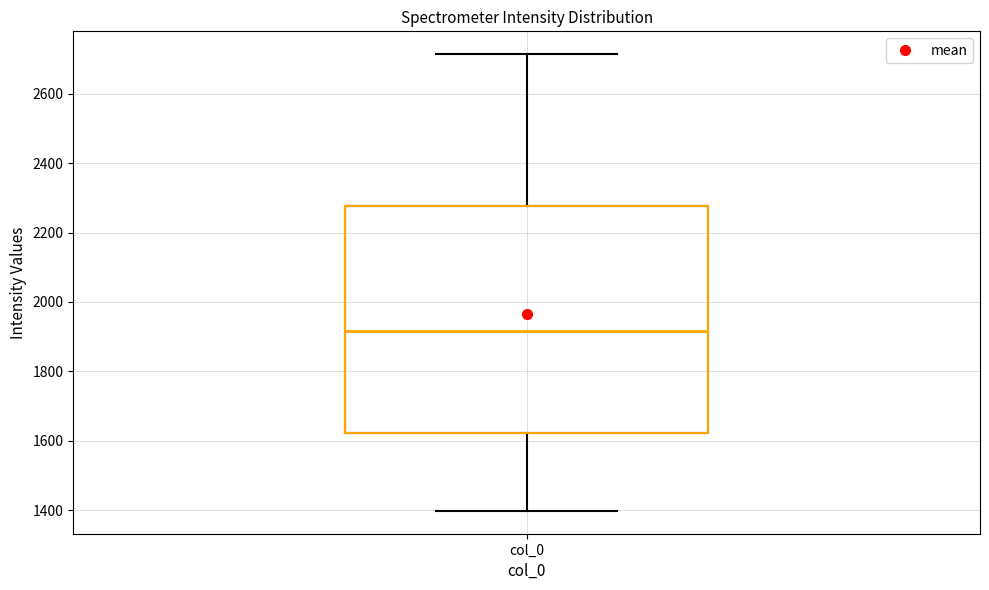

Where is the lower edge of the box for col_0 on the y-axis? The values are not printed on the chart, so give them approximately, as read against the axis.

1620